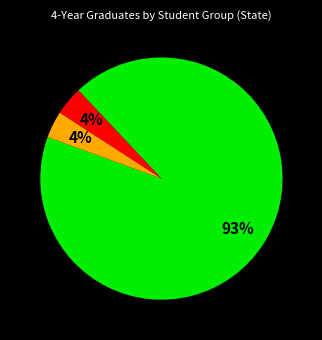

To the nearest percent, what is the average slice percentage?

33%